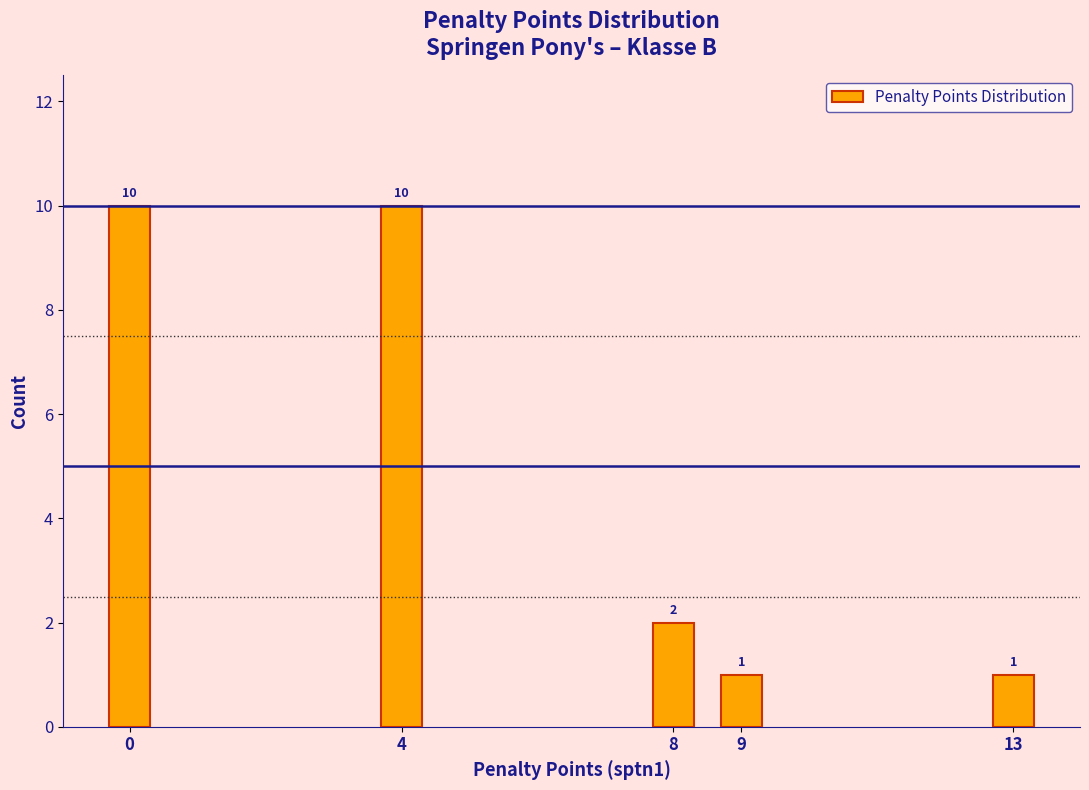

Reading right to left, transcribe all the data shown in this chart.

1	1	2	10	10